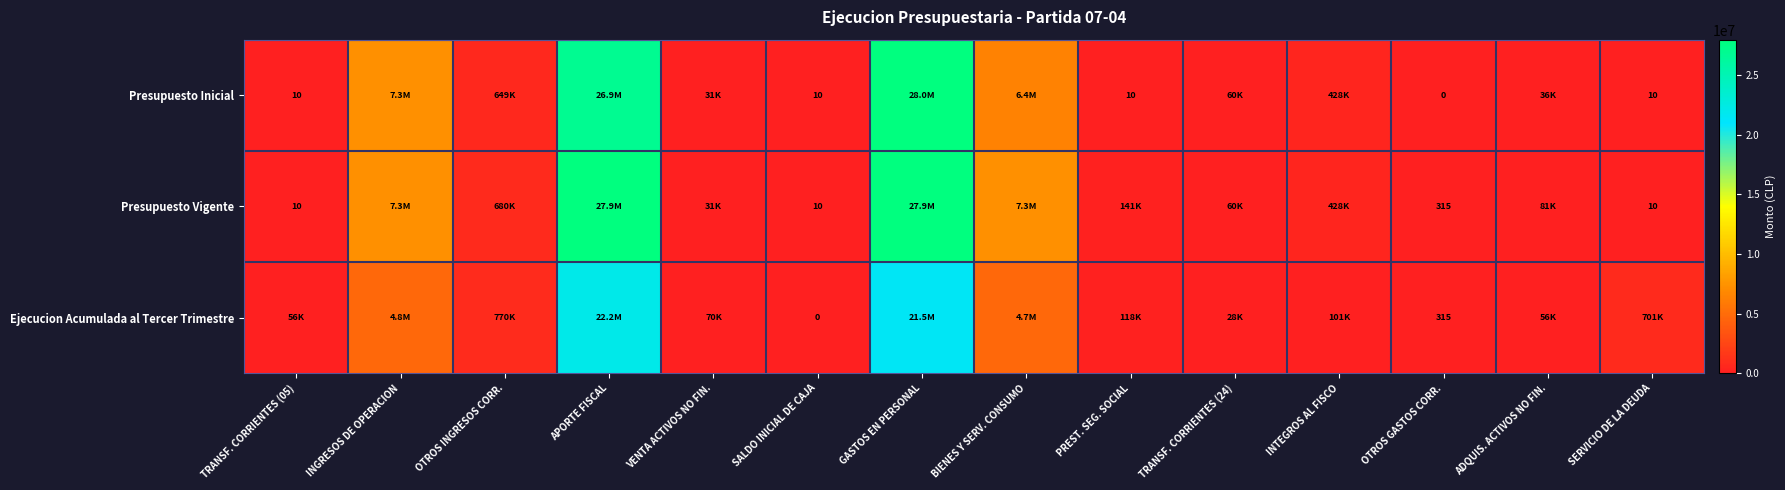

The value of Presupuesto Vigente at OTROS GASTOS CORR. is 130. True or false?

False